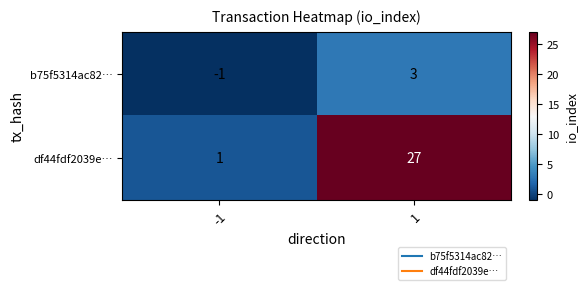

Which series changed the most between -1 and 1?

df44fdf2039e…